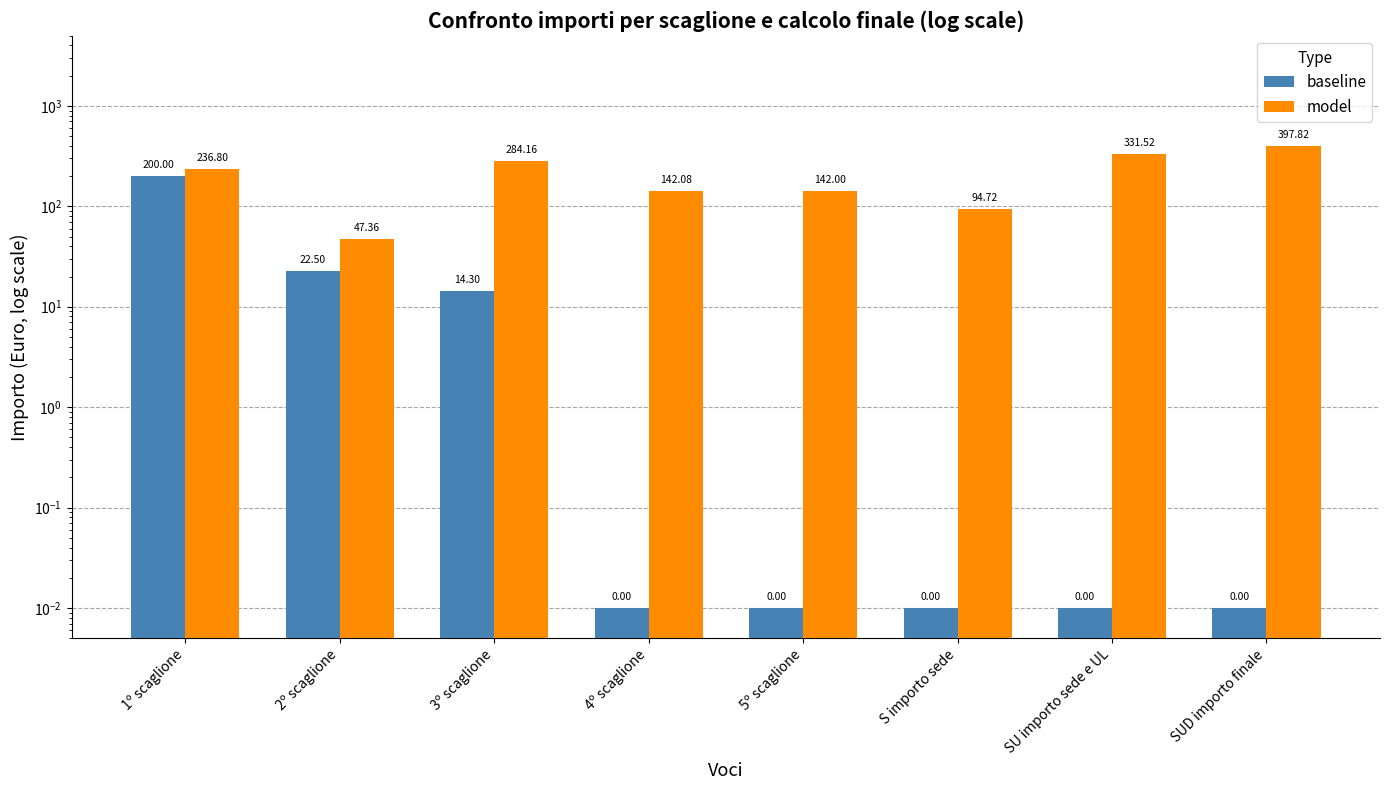

Are the bars horizontal?

No